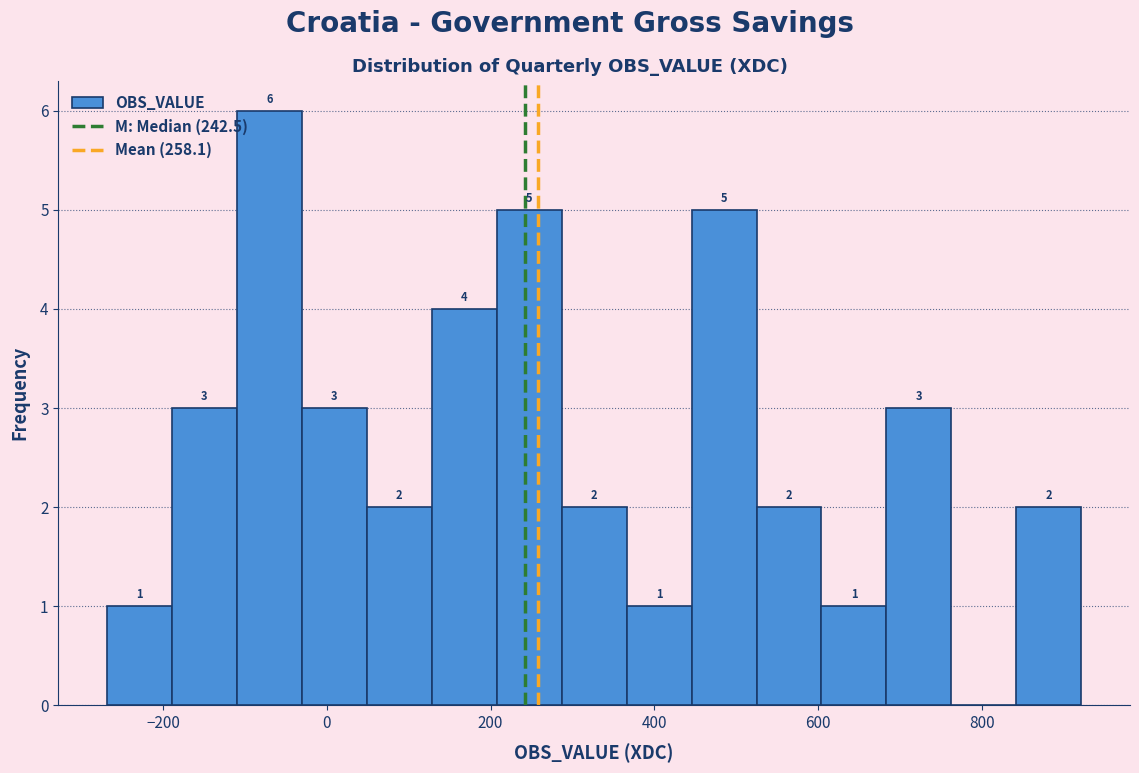

Around what value on the x-axis is the tallest bar? Give the approximate position of its centre, as read against the axis.

-80